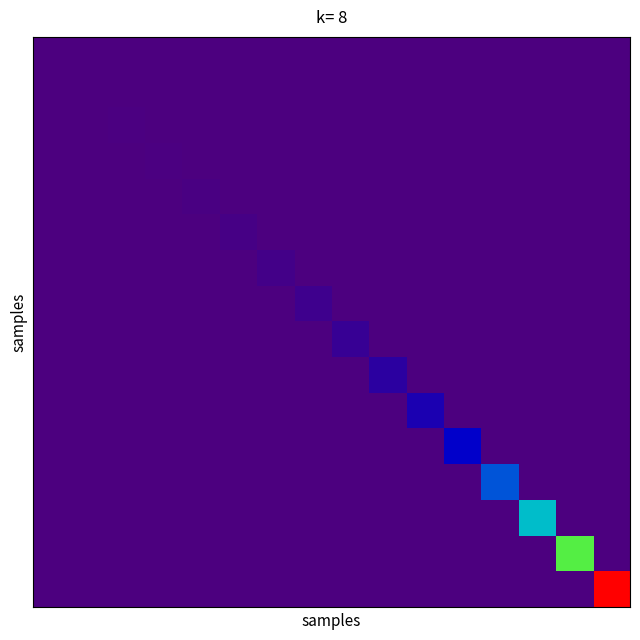

At how many categories does at least one series exceed 0?

16